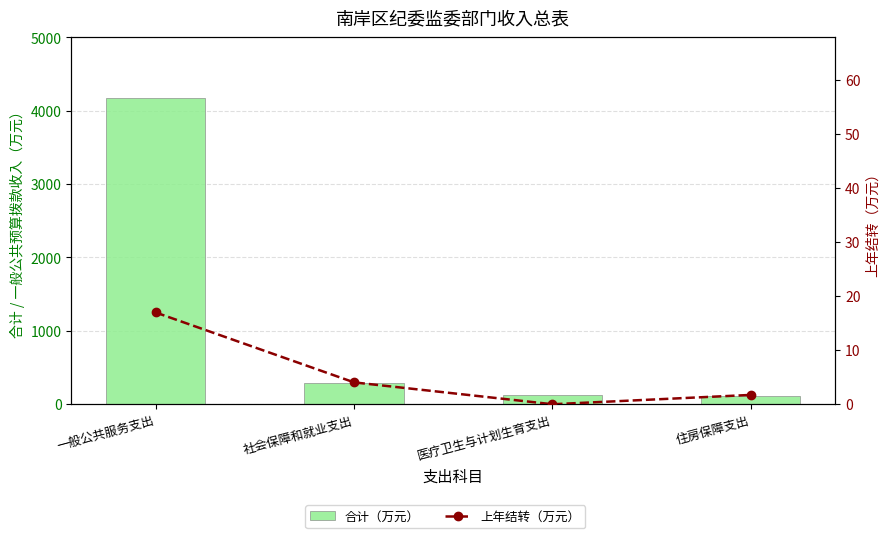

Are the bars grouped side by side (vs. stacked)?

Yes